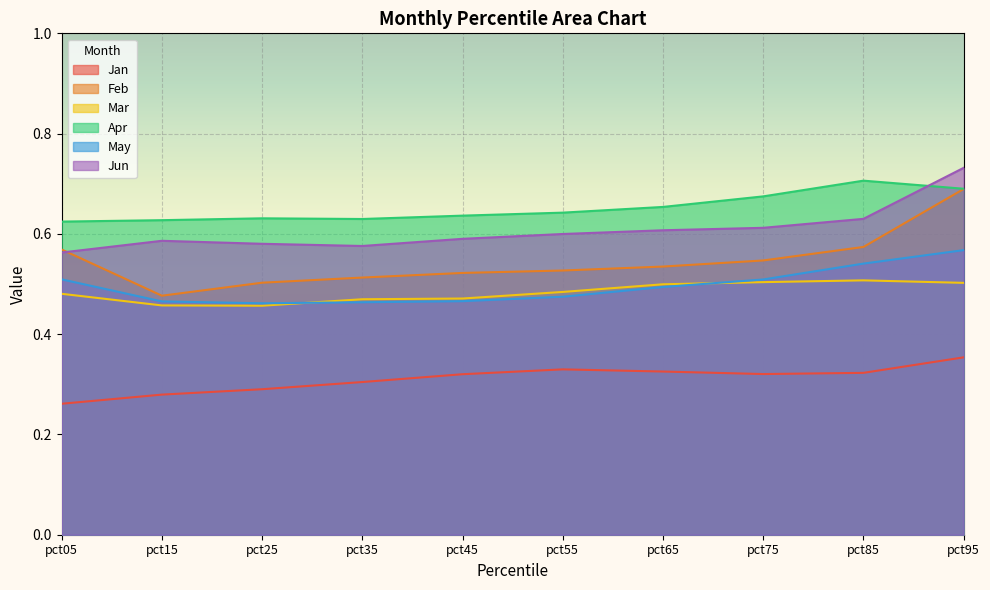

What is the value of the Mar point at the 6th from the left?

0.5